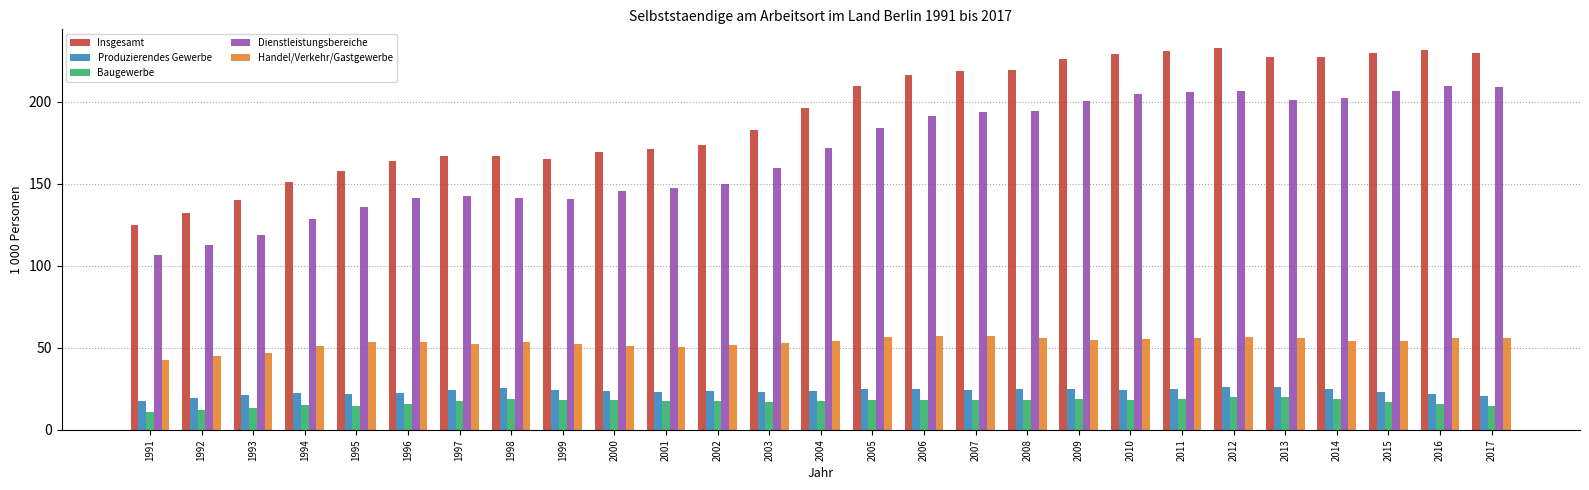

Which series has the largest total across all categories?

Insgesamt